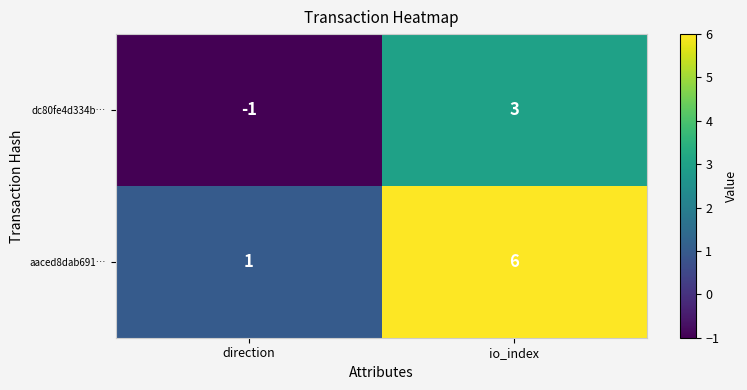

What is the sum of all aaced8dab691… values?

7